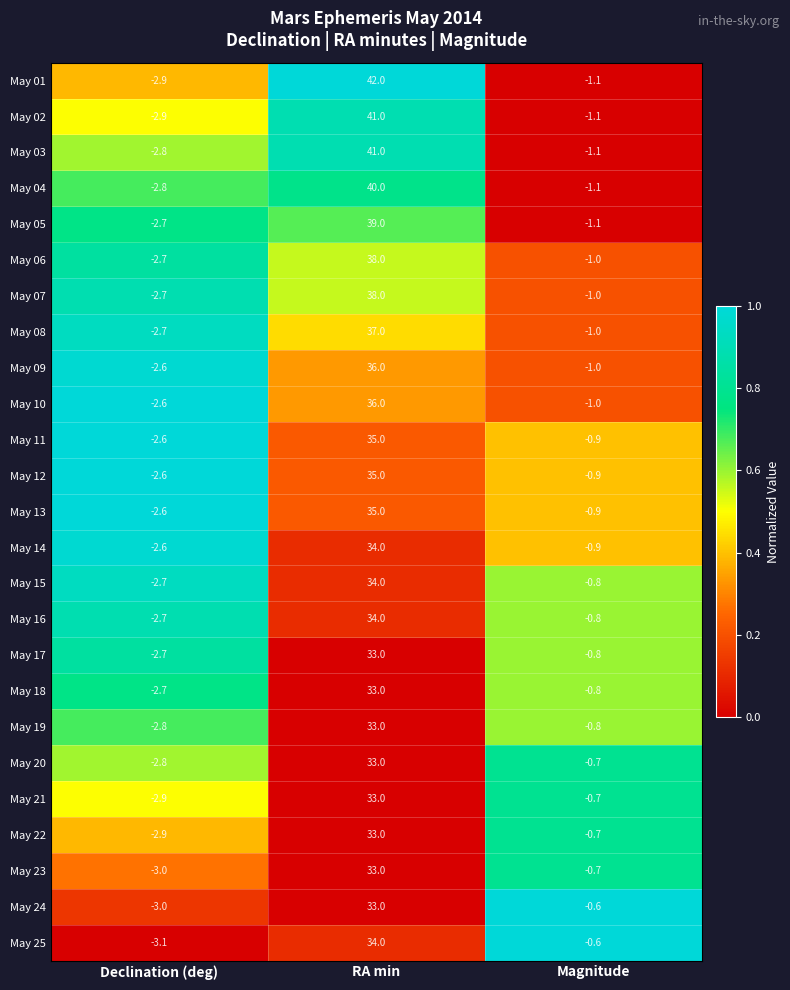

Between Declination (deg) and Magnitude, which series saw the biggest shift?

May 25